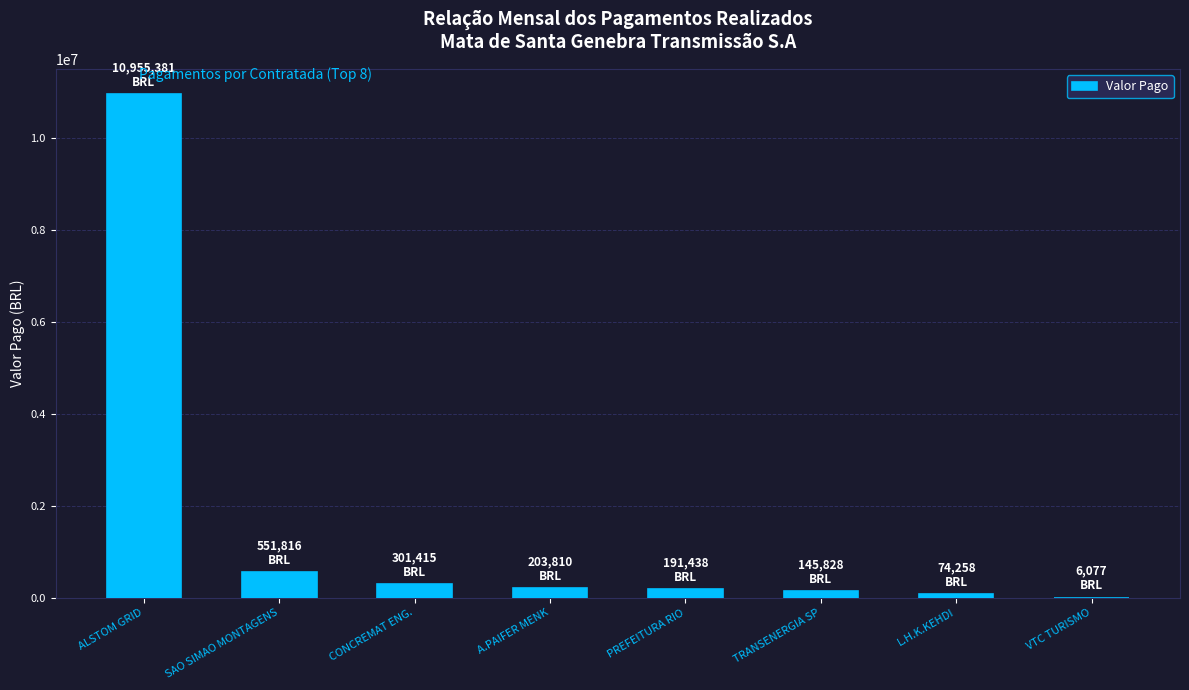

How many bars are there in total?

8